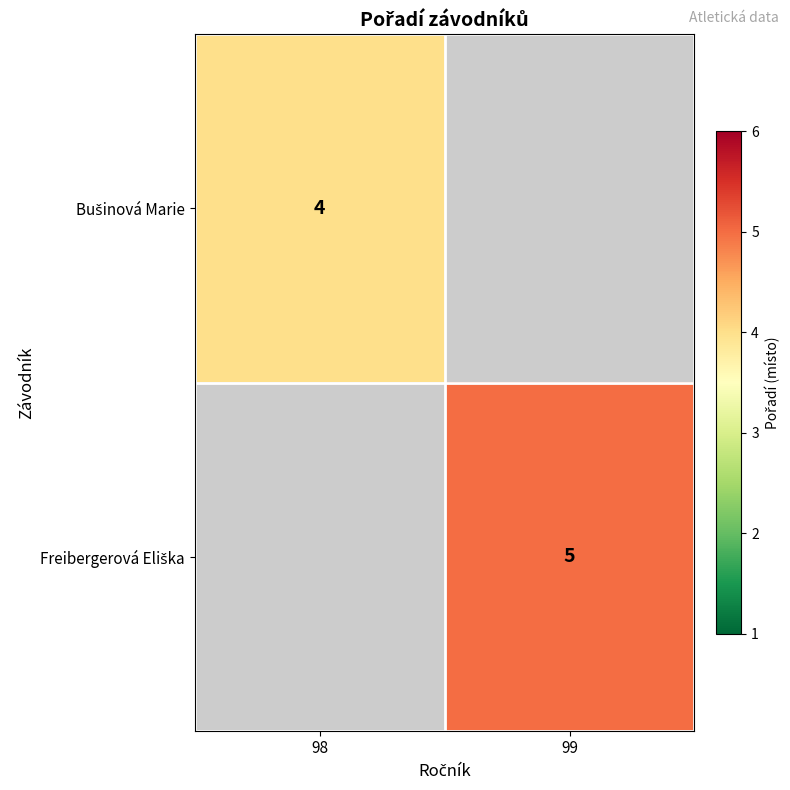

Which series has the largest range (max minus min)?

Bušinová Marie